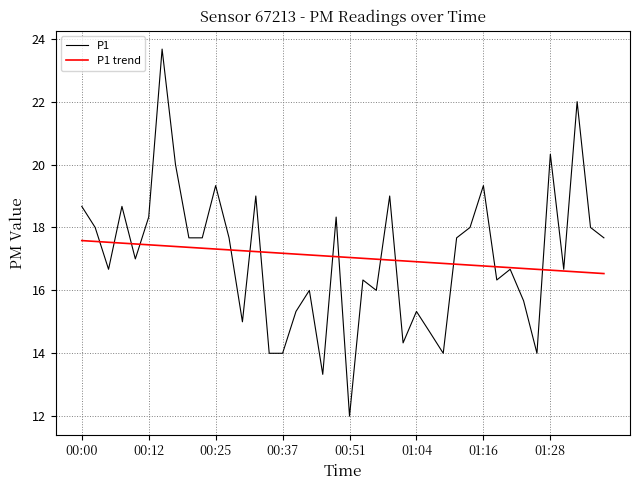

Rank the series by their maximum value, from highest to lowest.

P1, P1 trend